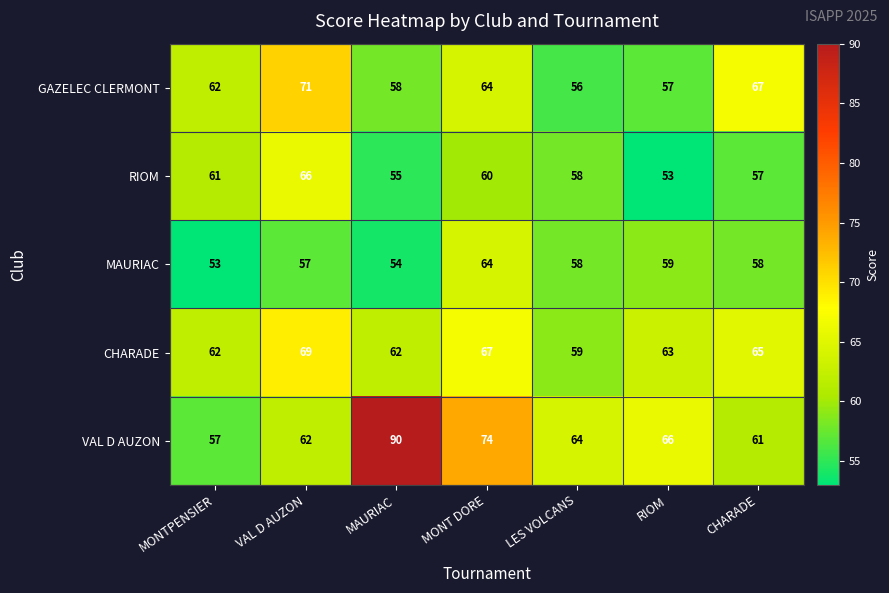

Which series changed the most between VAL D AUZON and MAURIAC?

VAL D AUZON